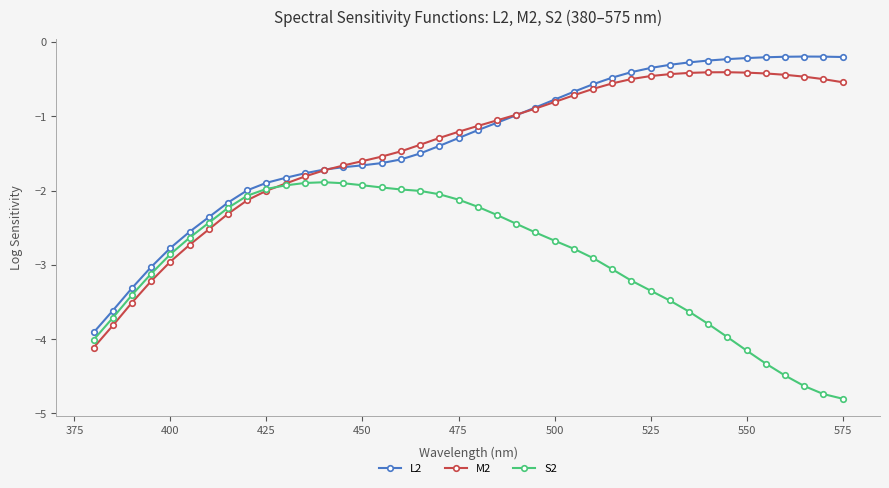

What is the value of the M2 point at the 31st from the left?

-0.4